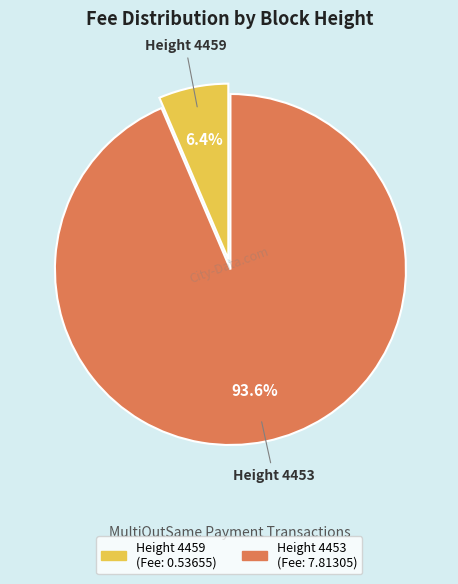

Is there a majority slice in this chart?

Yes